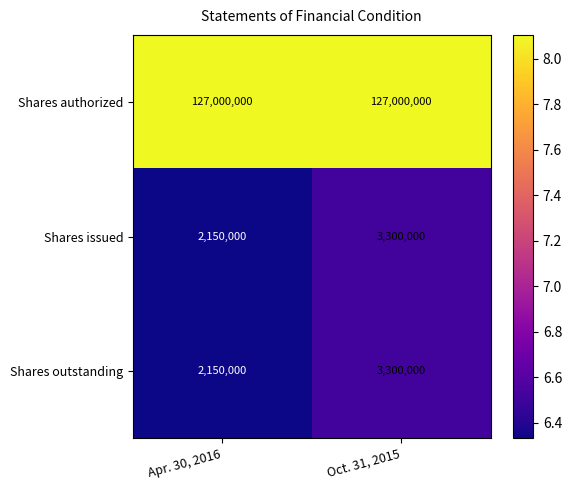

What is the difference between the highest and lowest values at Oct. 31, 2015?

123700000